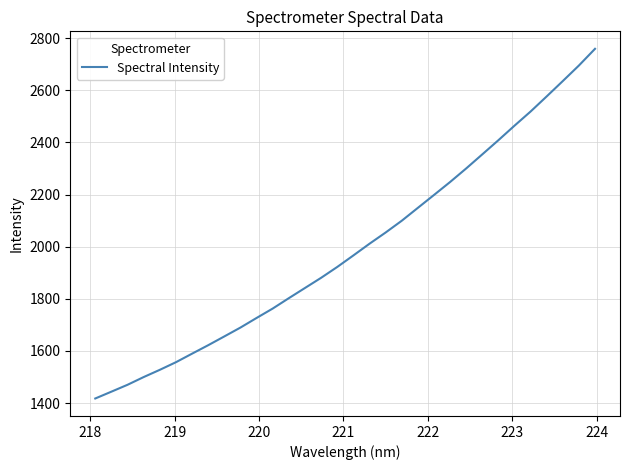

What is the minimum value shown in the chart?

1417.3